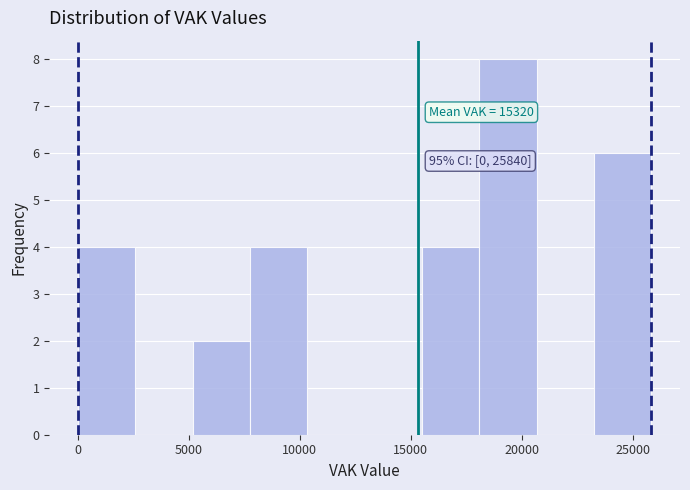

Which range on the x-axis has the tallest bar?

18000 to 20500